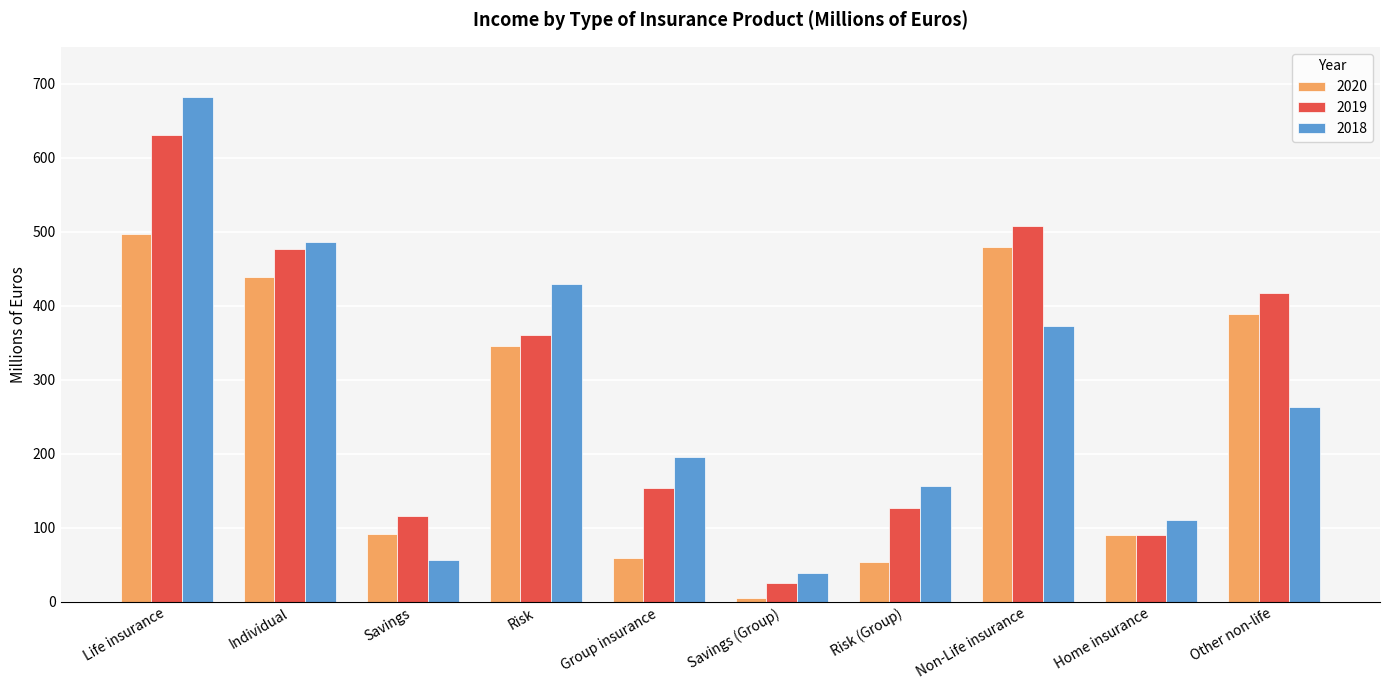

The value of 2018 at Savings is 24. True or false?

False